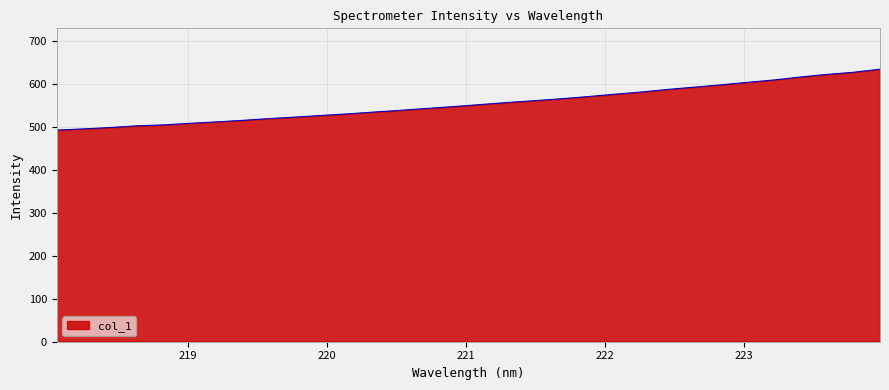

What is the minimum value shown in the chart?

493.1